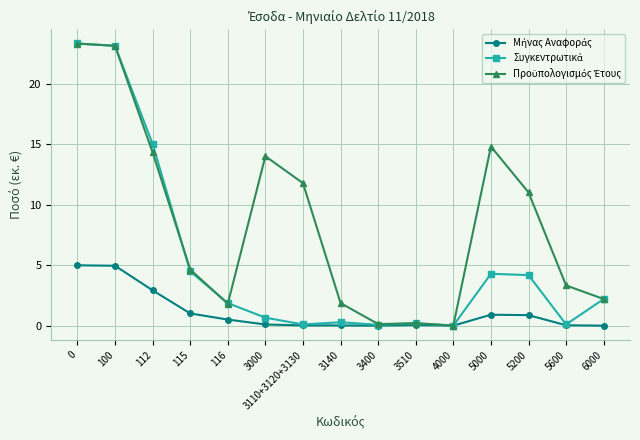

What is the spread (max minus min) of values at 0?

18.3